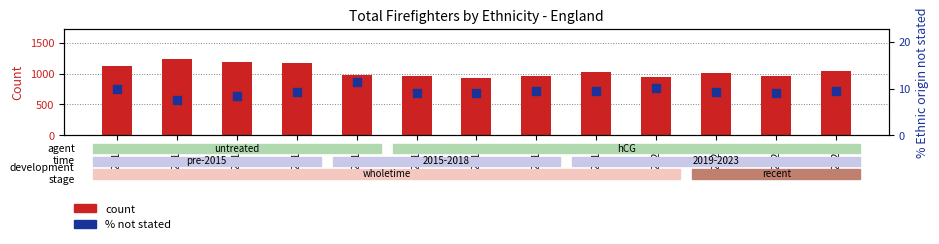

Which series contains the lowest Y value?

% not stated